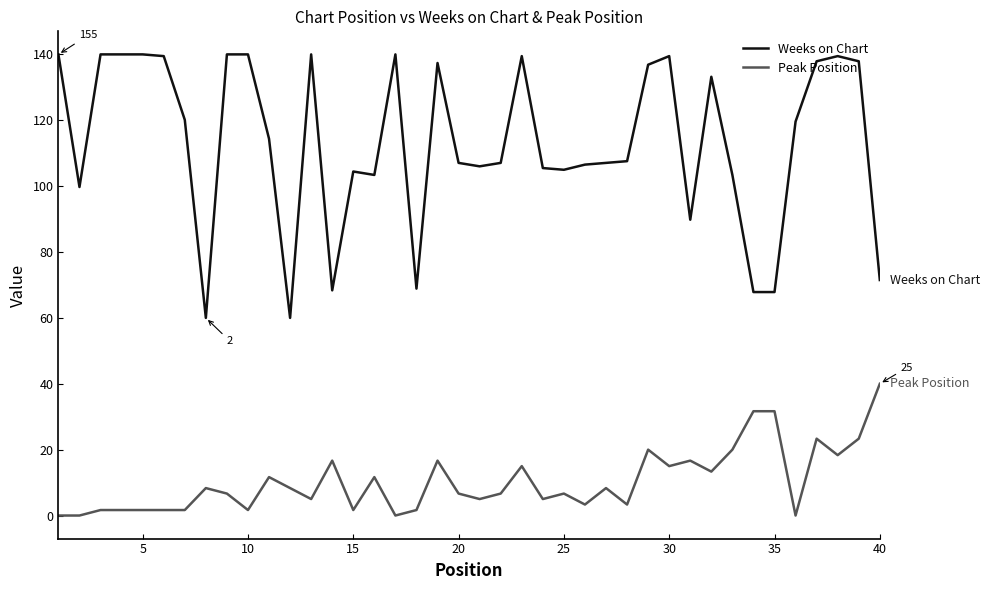

Which series has the largest total across all categories?

Weeks on Chart